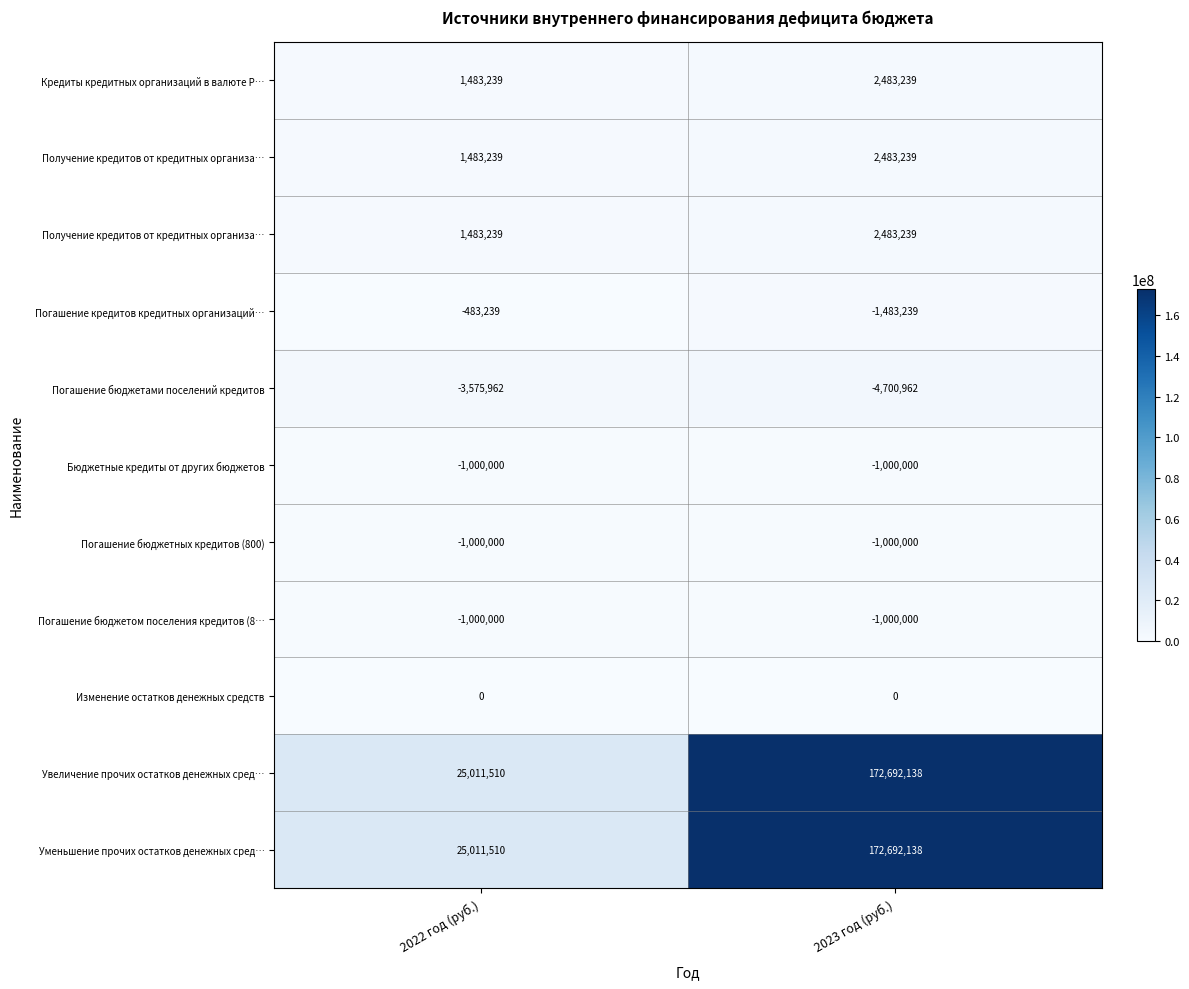

Which category has the highest value across all series?

2023 год (руб.)